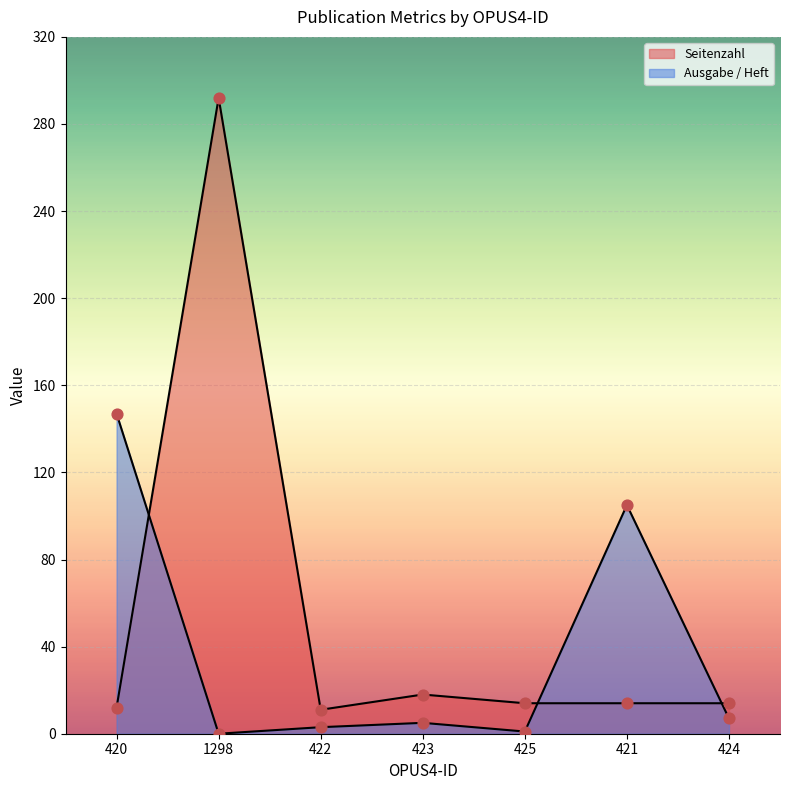

Which series has the largest Y range (max minus min)?

Seitenzahl